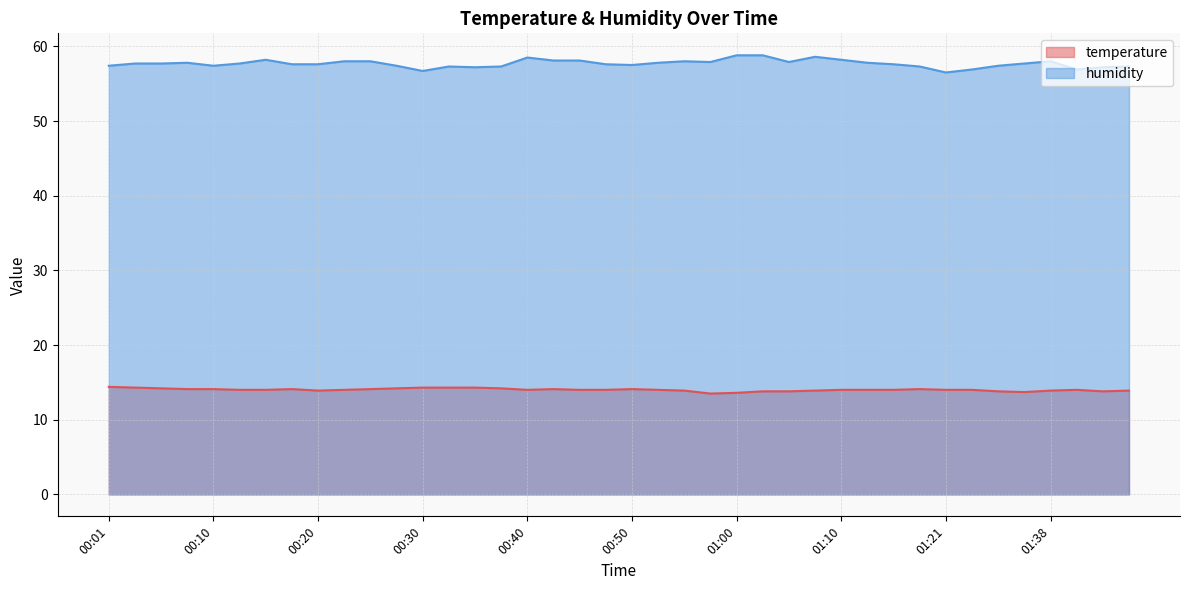

What is the difference between the second highest and second lowest values in the temperature series?

0.7